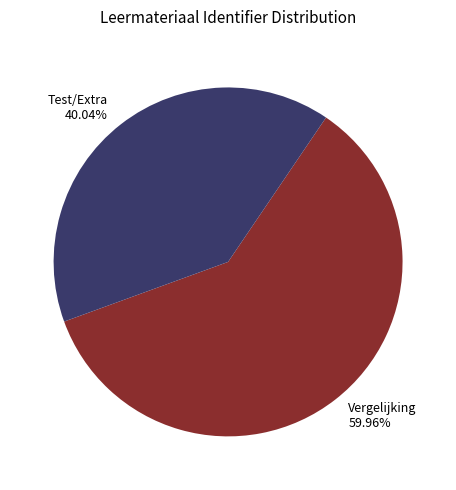

Which category has the biggest portion of the pie?

Vergelijking 59.96%